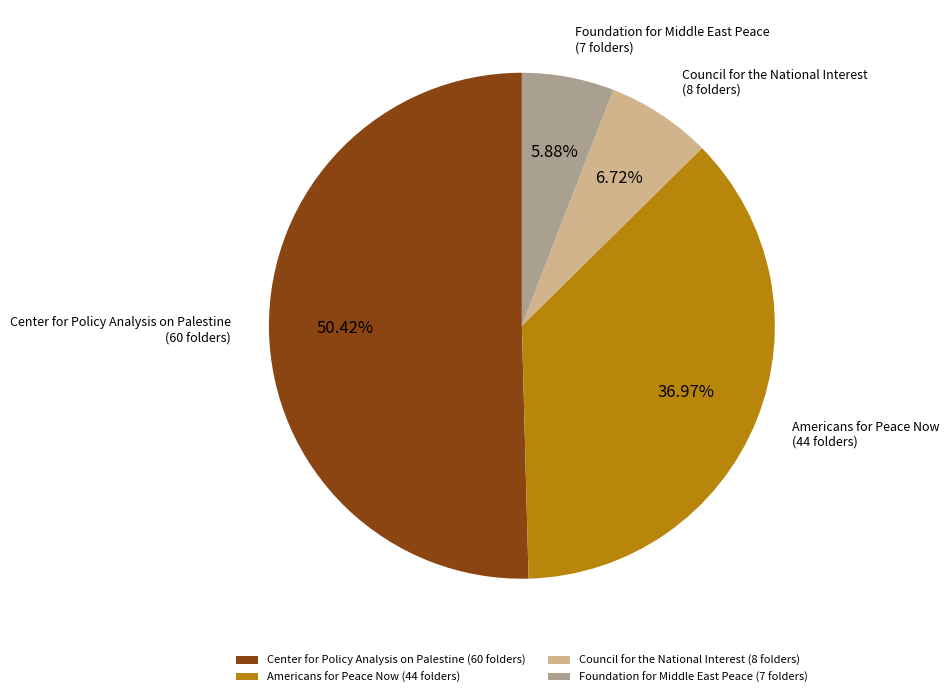

What percentage is NOT represented by Americans for Peace Now?

63.0%